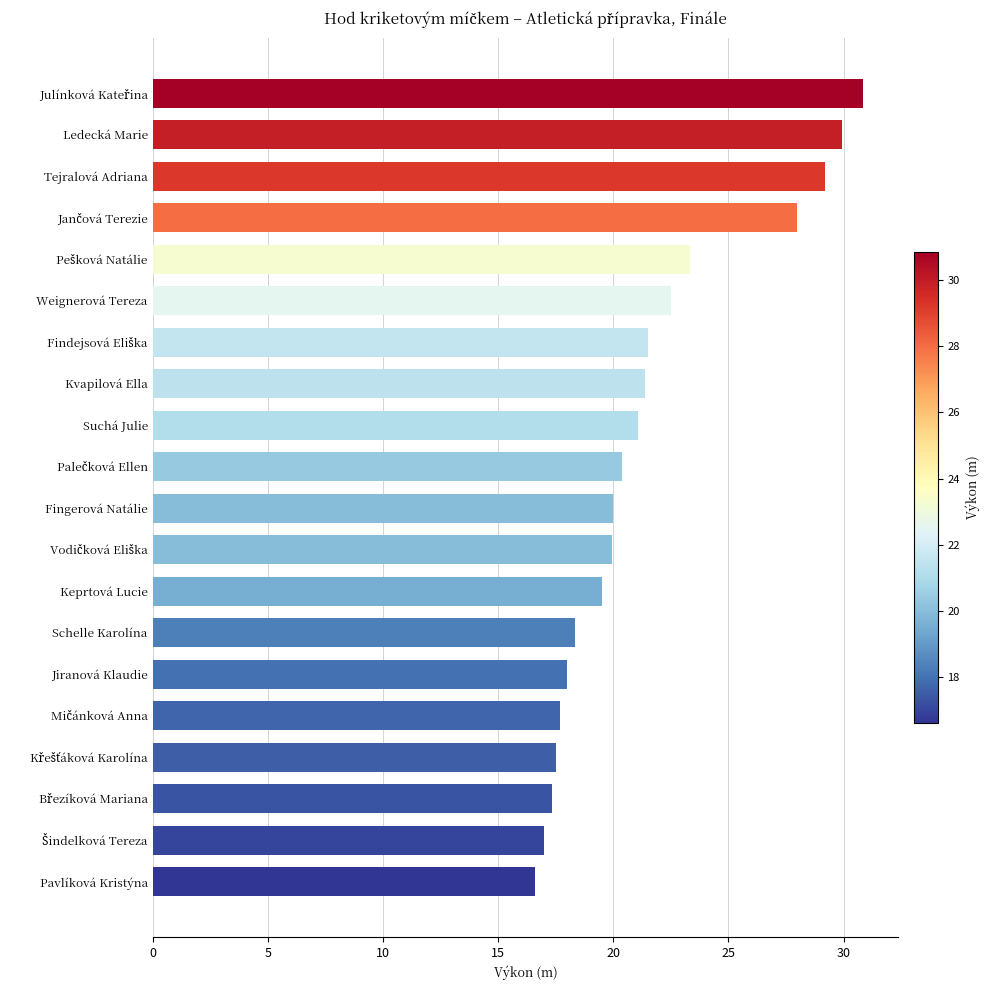

Read the value at Kvapilová Ella.

21.4